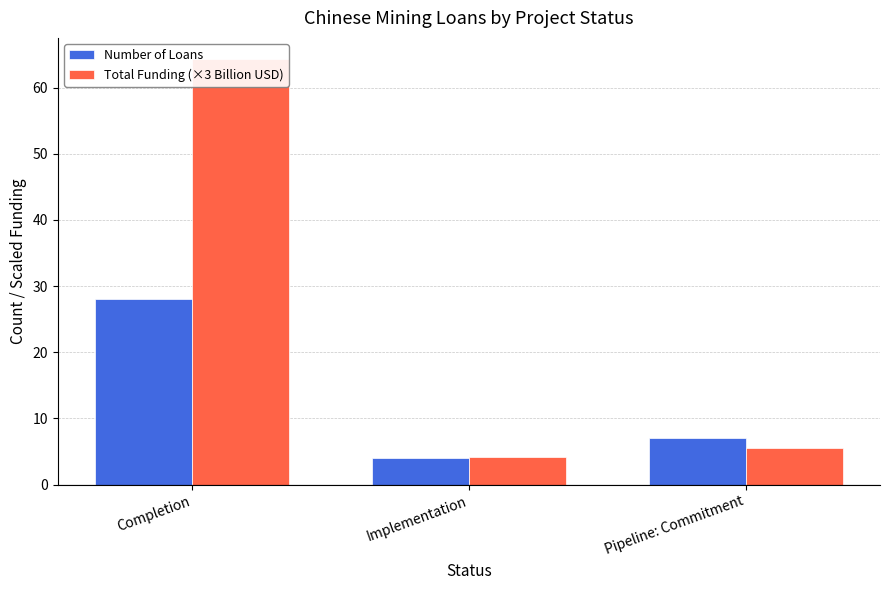

What is the greatest value displayed?

64.3